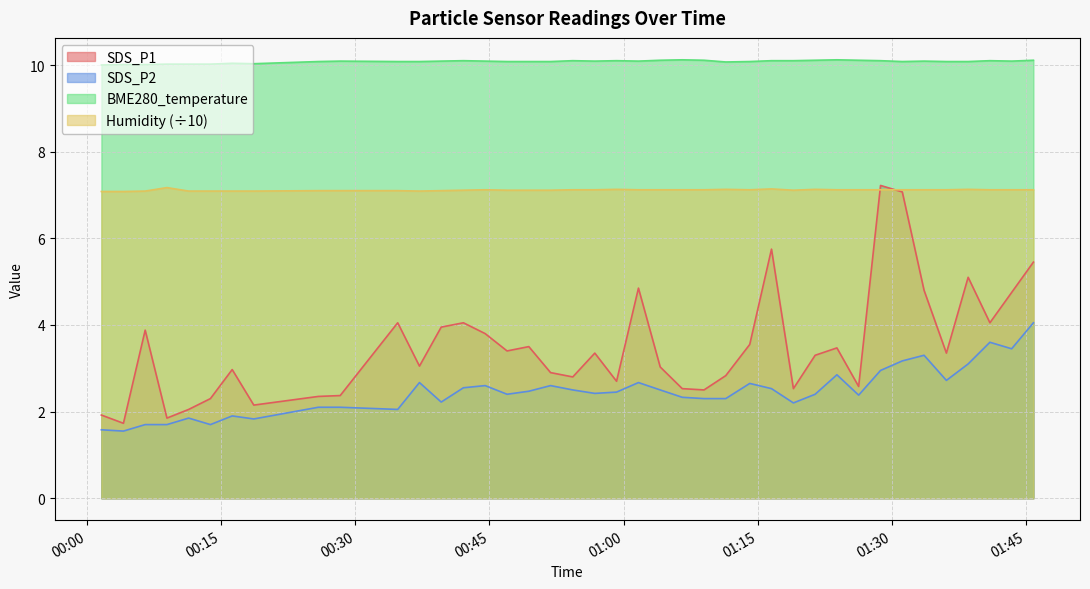

How many categories are shown in the chart?

40